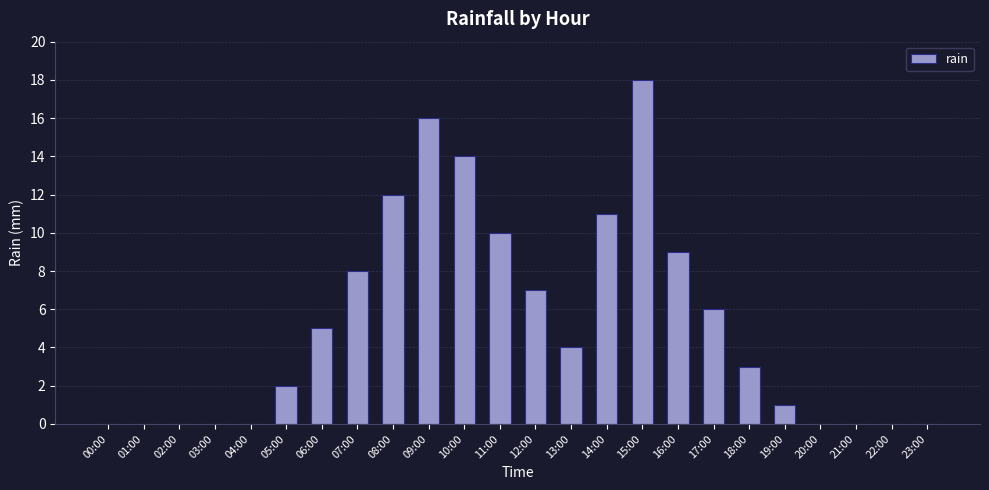

Are the bars horizontal?

No